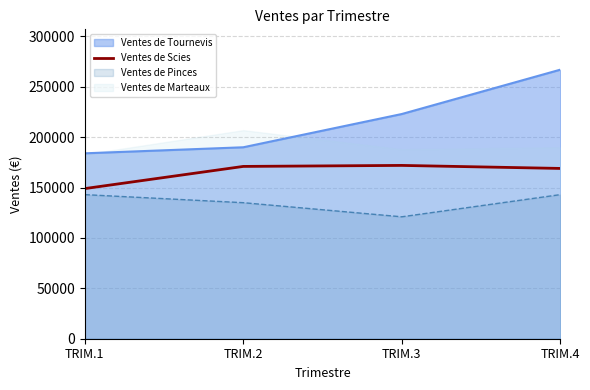

Is the value of Ventes de Tournevis at TRIM.1 greater than the value of Ventes de Scies at TRIM.2?

Yes